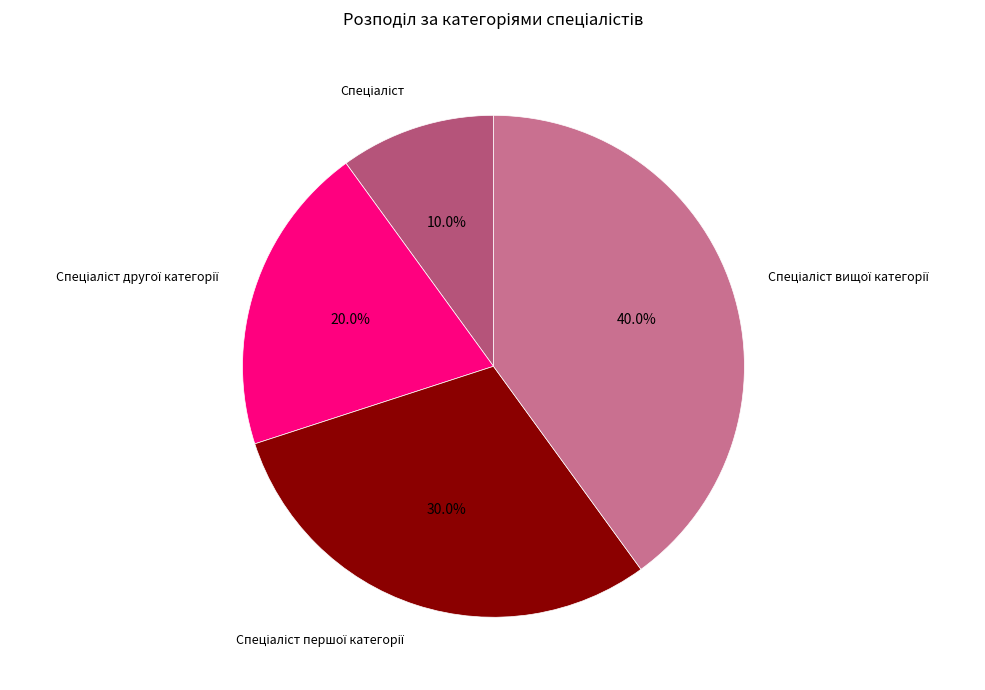

Is there any slice that represents more than half of the pie?

No